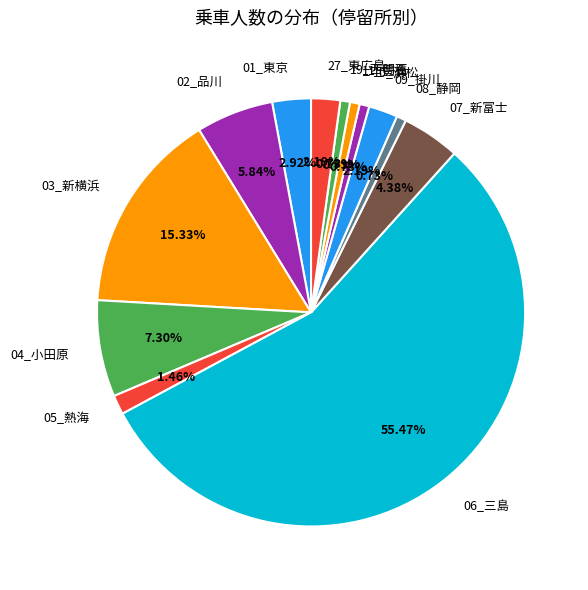

The 19_西明石 slice represents 1% of the pie. True or false?

True